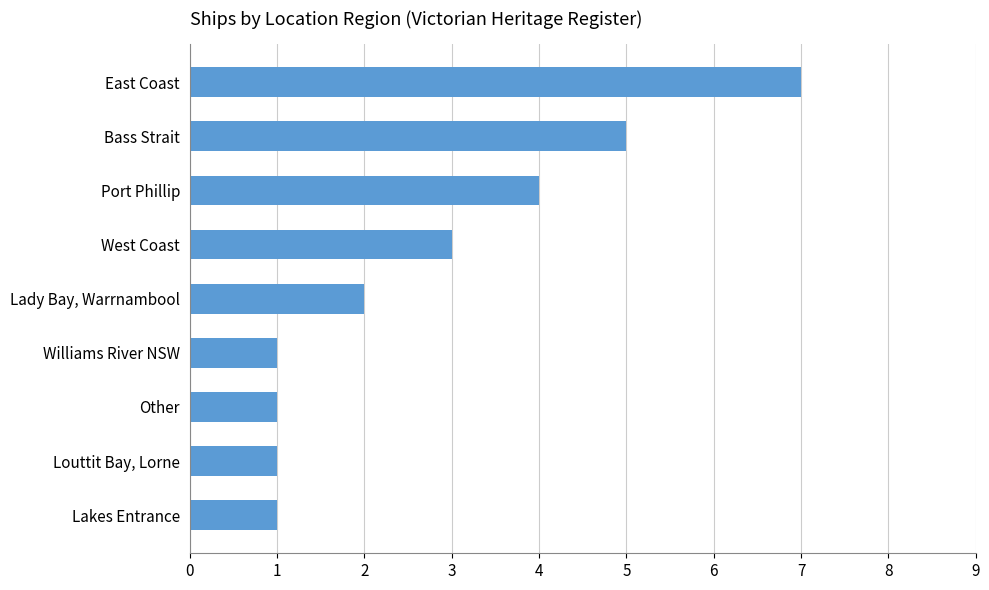

What is the smallest value displayed?

1